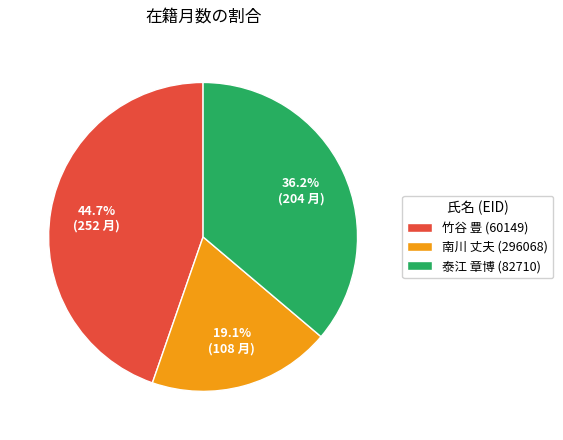

Is it true that 南川 丈夫 (296068) is 6% of the pie?

False